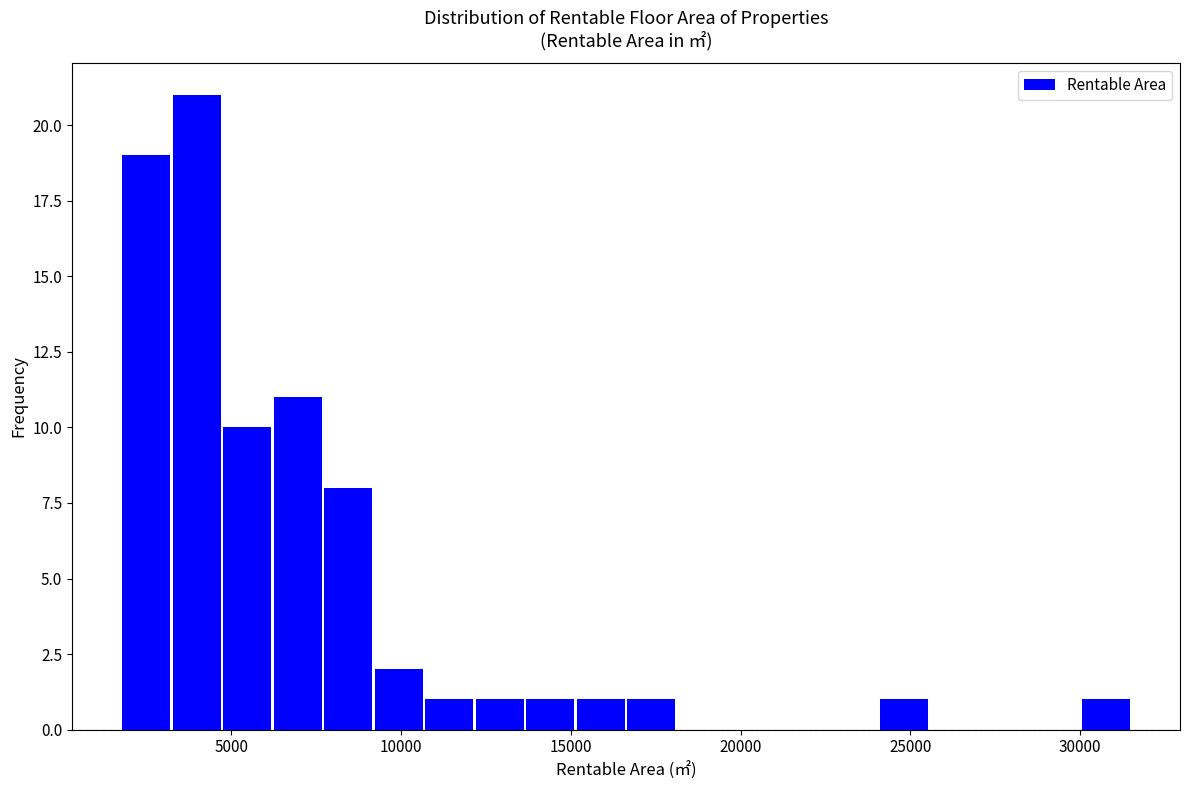

Read against the x-axis, roughly where is the centre of the tallest bar?

4000